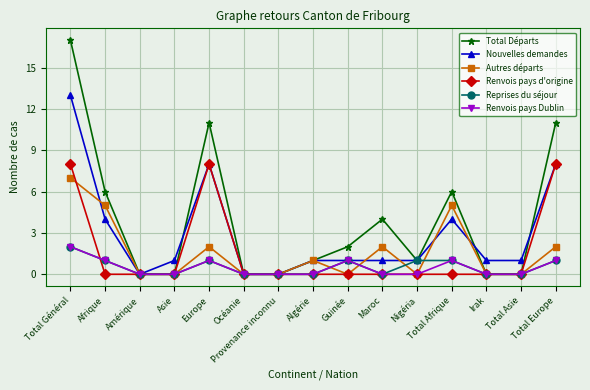

How many lines are shown in the chart?

6